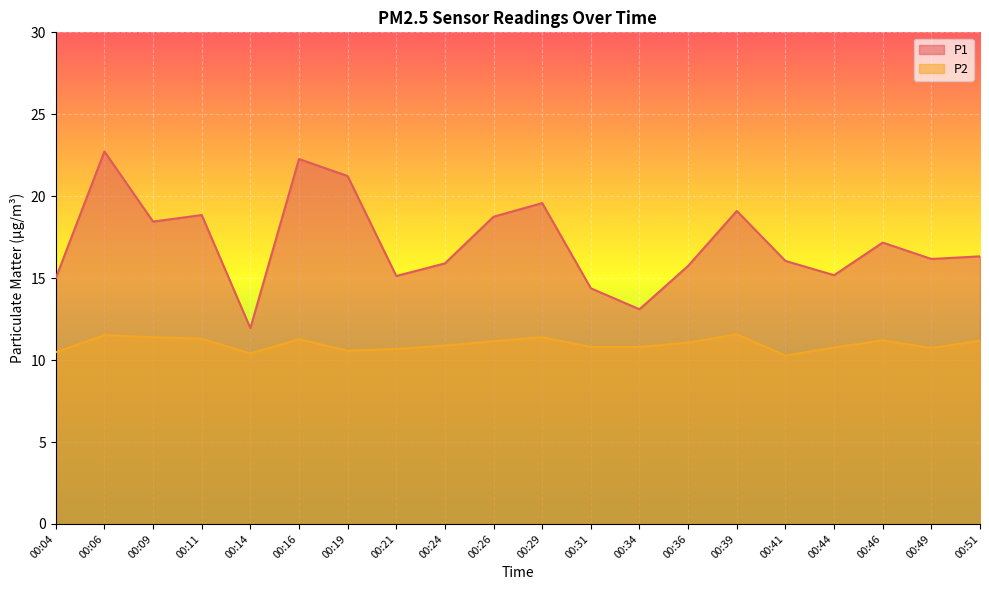

True or false: P1 and P2 intersect in this chart.

False